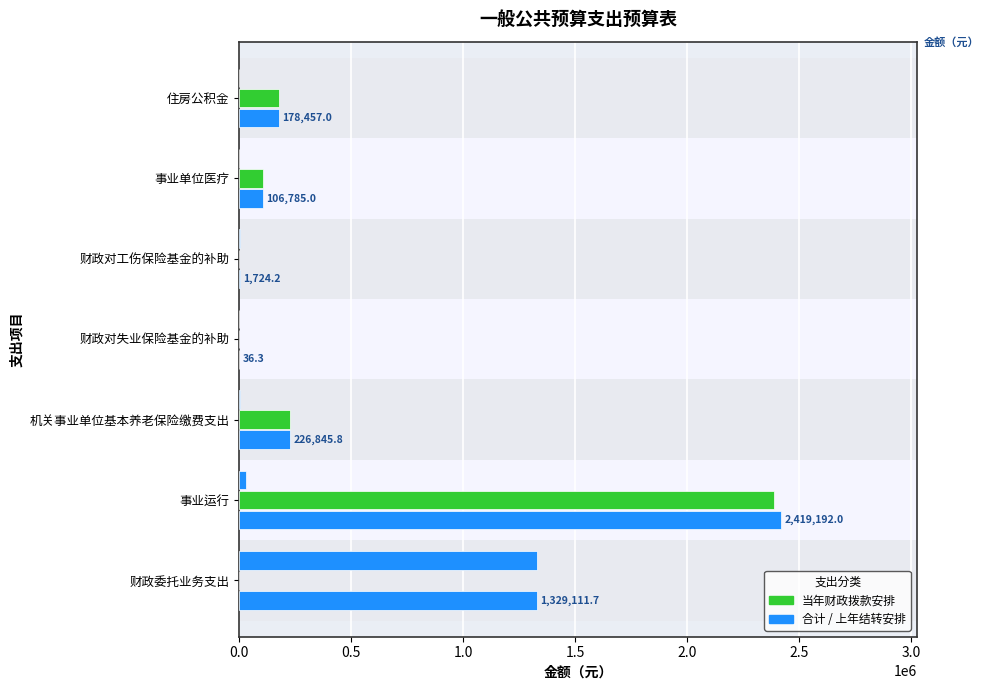

What is the lowest value of the 合计 series?

36.3